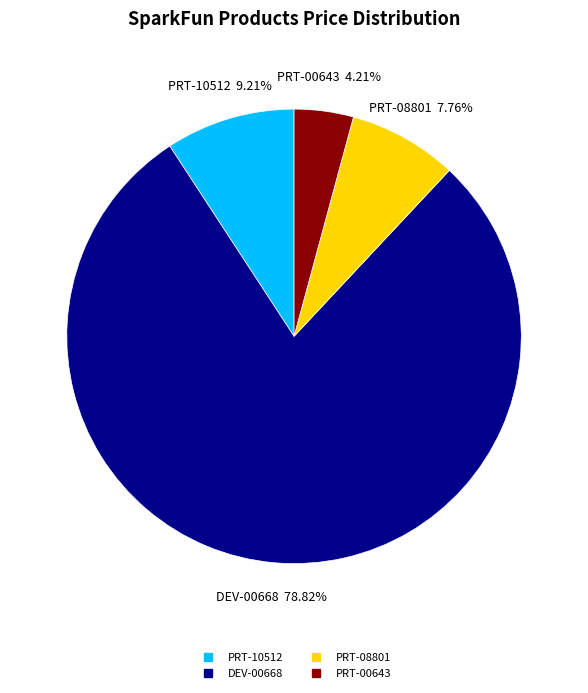

Is it true that PRT-10512 is 9% of the pie?

True